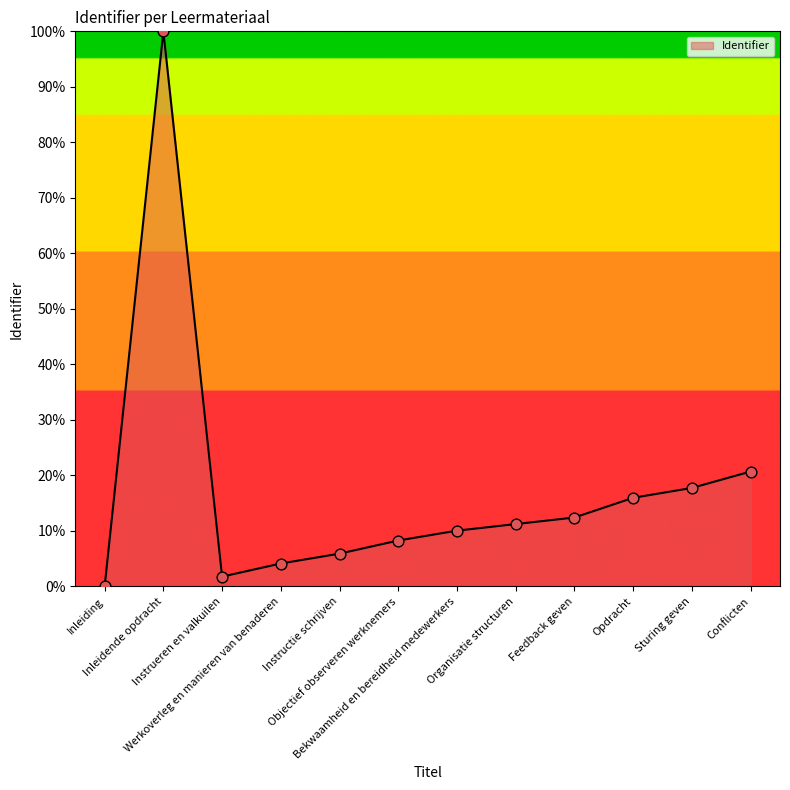

Which has a higher value, Werkoverleg en manieren van benaderen or Feedback geven?

Feedback geven